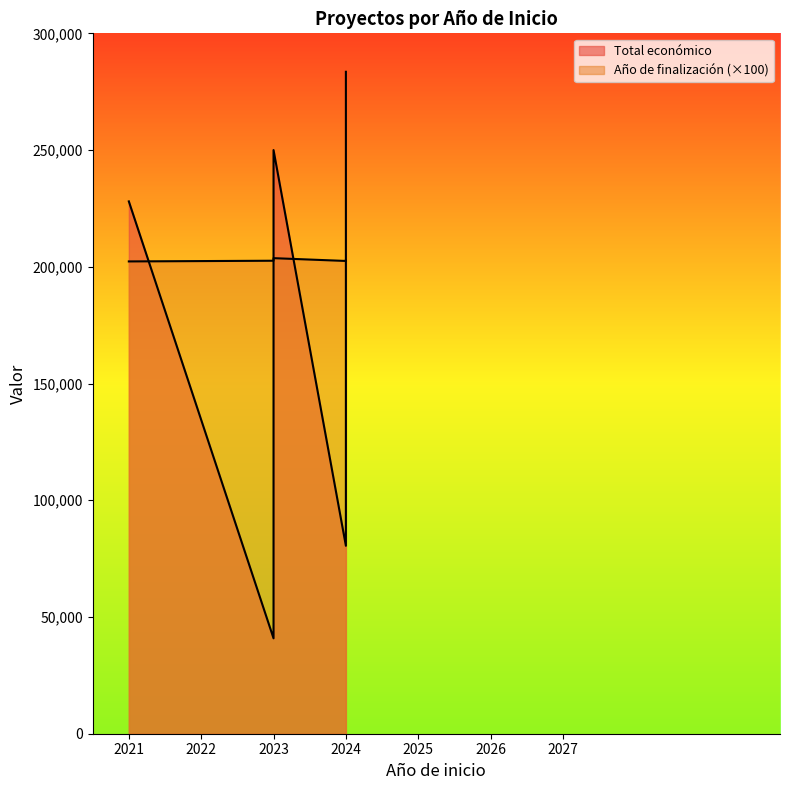

Which series has the largest range (max minus min)?

Total económico